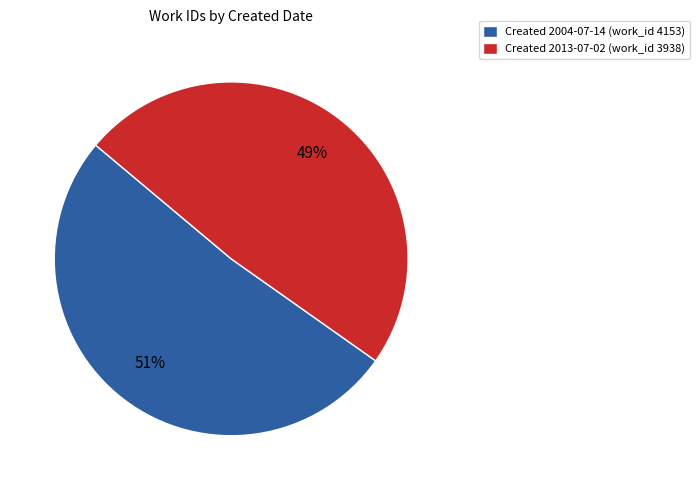

To the nearest percent, what is the average slice percentage?

50%